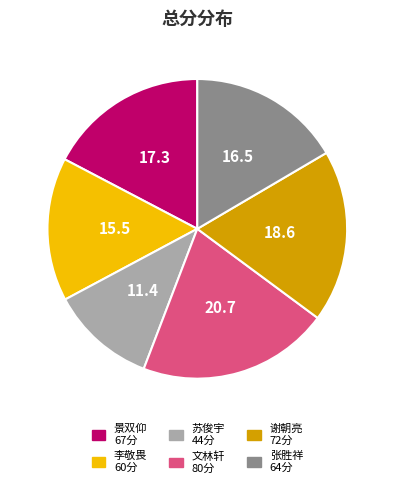

Does any single category account for the majority?

No